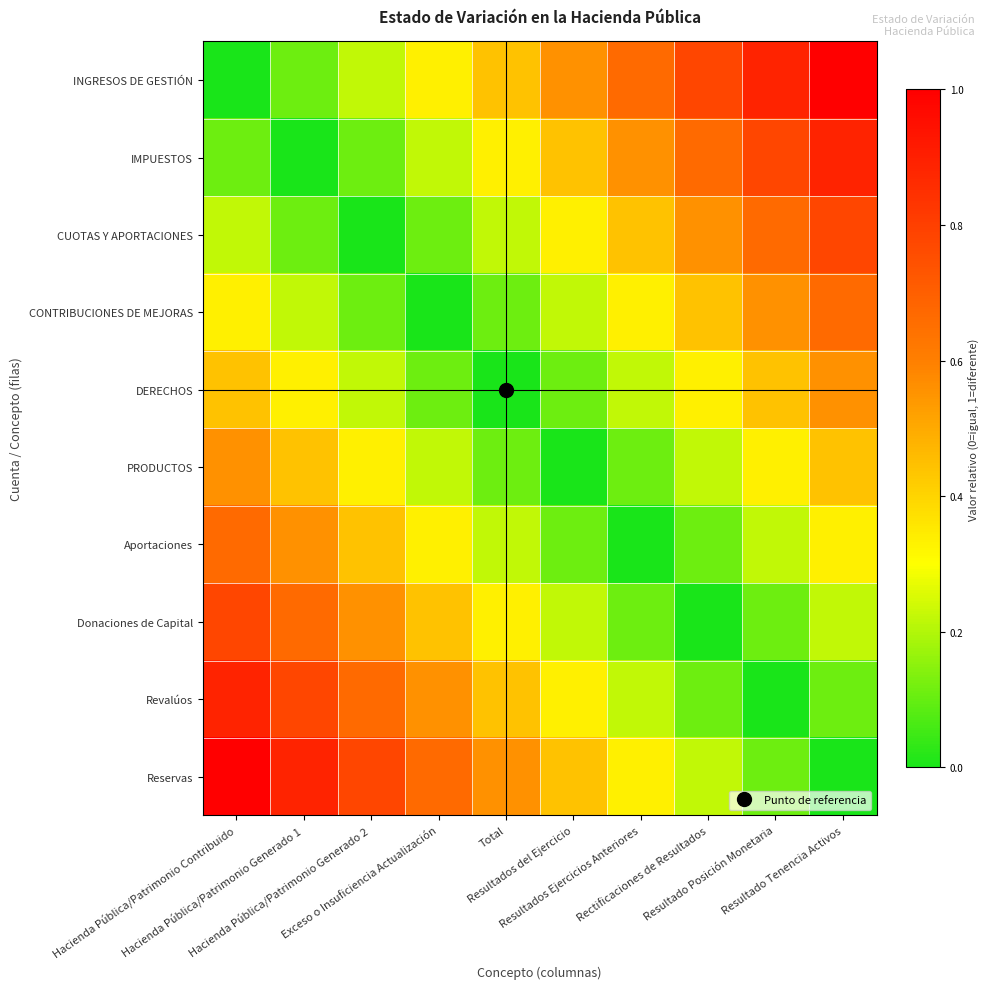

What is the total value across all series at Resultado Posición Monetaria?

4.1